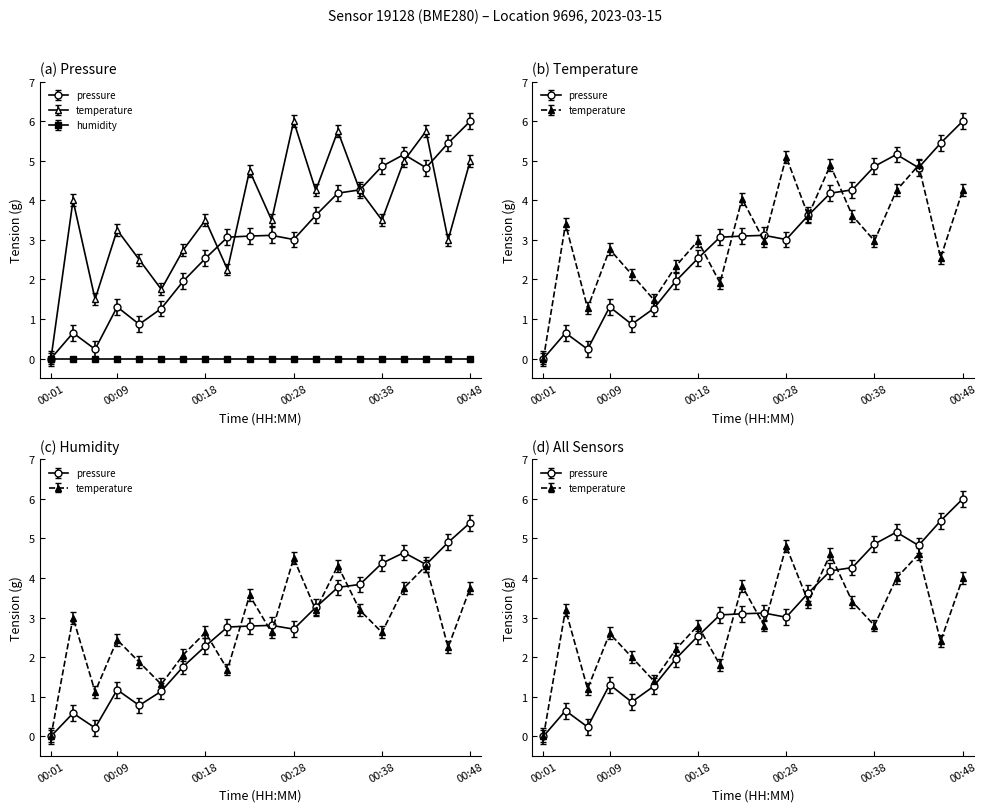

List the series in order of their peak value, lowest first.

temperature, pressure